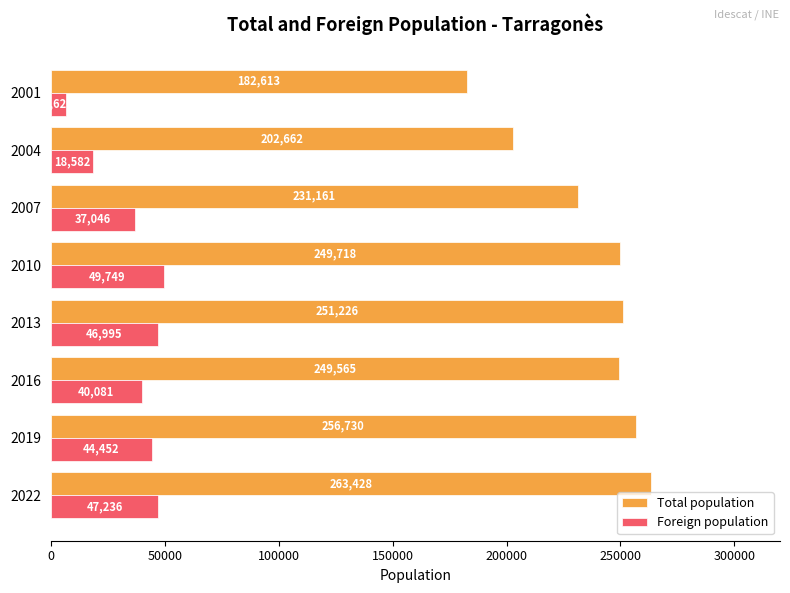

At which label does Total population reach its minimum?

2001